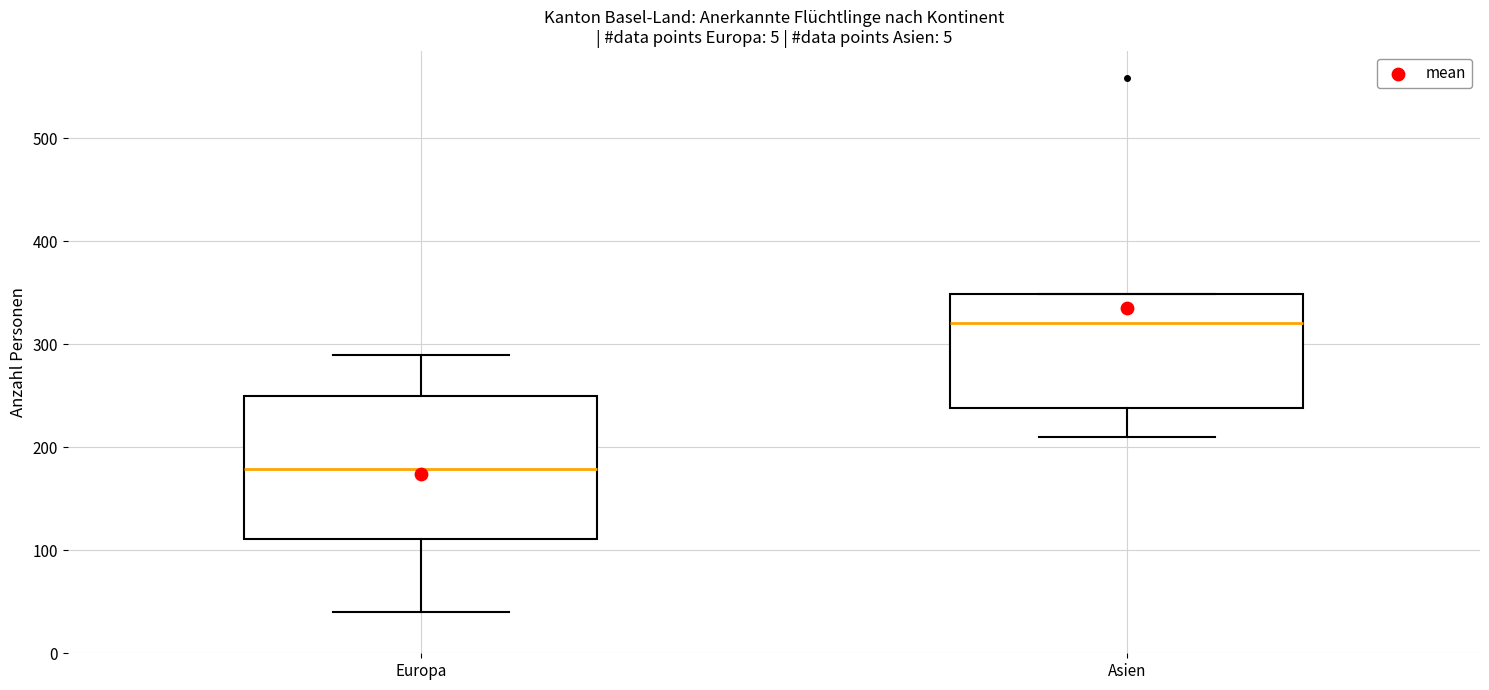

Reading left to right, transcribe this box plot: for each box, give where its median line is, the range the box spans, and where its two whiskers end, as read against the y-axis. The values are not printed on the chart, so give them approximately, as read against the axis.

Europa: median 180, box 110 to 250, whiskers 40 to 290
Asien: median 320, box 240 to 350, whiskers 210 to 350